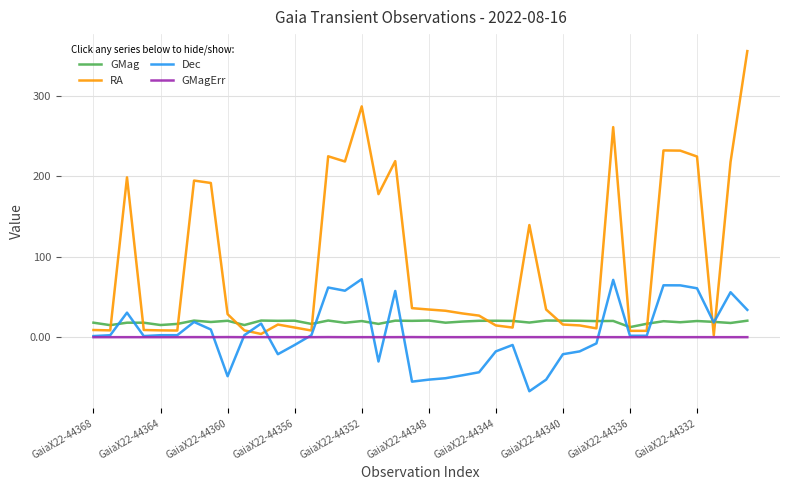

Rank the series by their maximum value, from highest to lowest.

RA, Dec, GMag, GMagErr